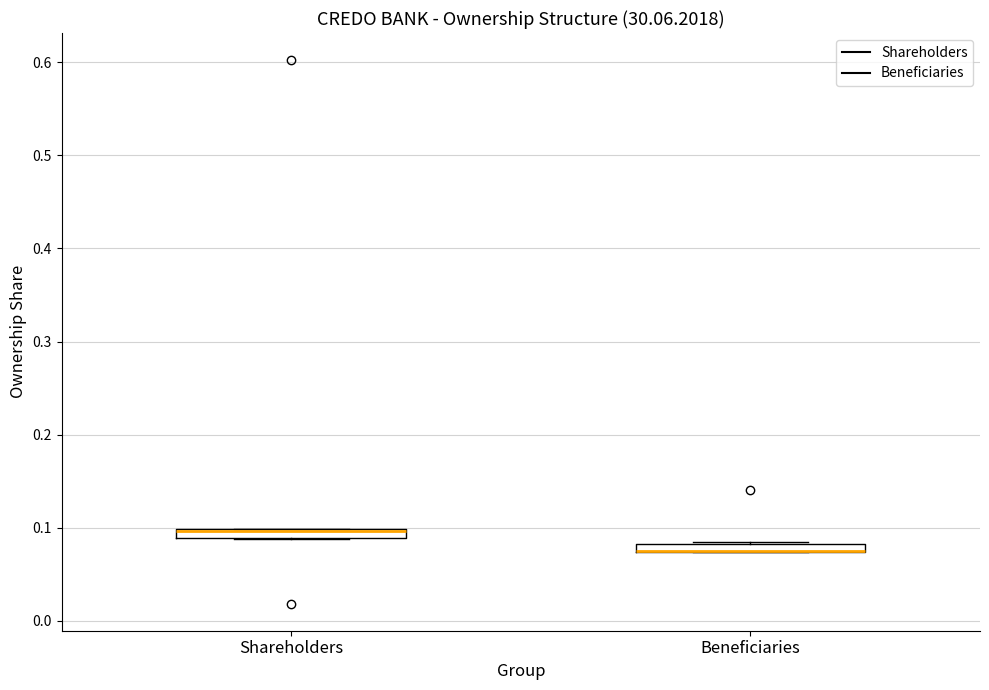

Where is the upper edge of the box for Beneficiaries on the y-axis? The values are not printed on the chart, so give them approximately, as read against the axis.

0.08